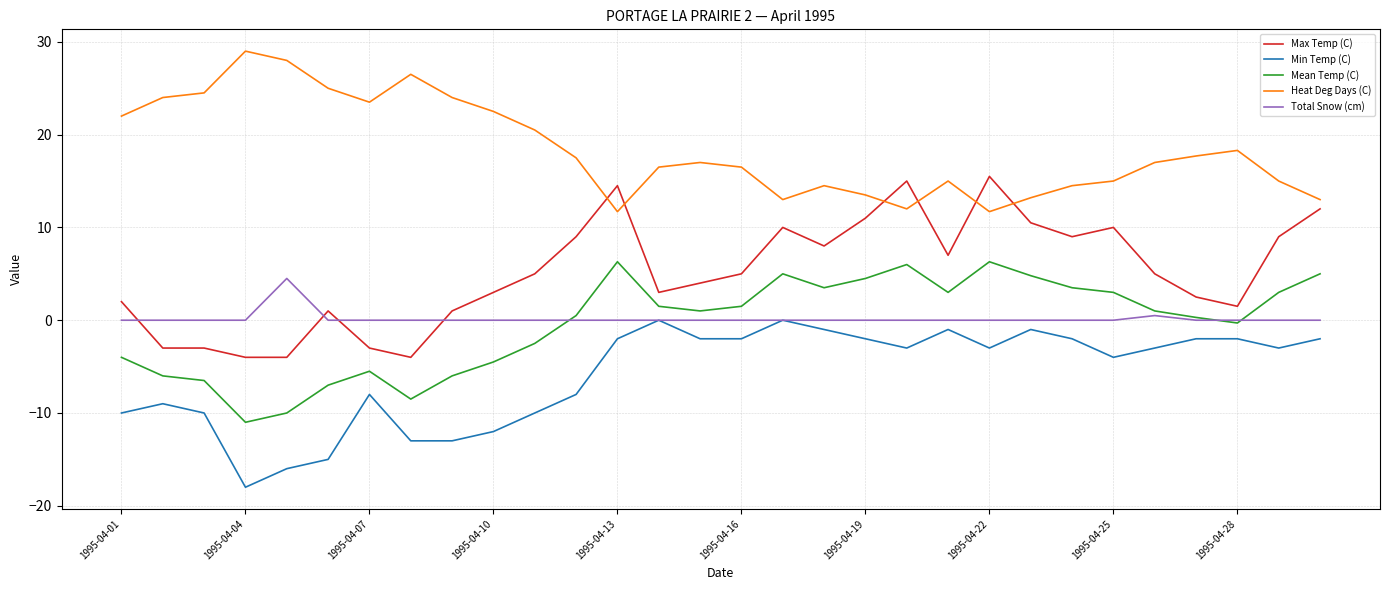

Which series has the largest total across all categories?

Heat Deg Days (C)